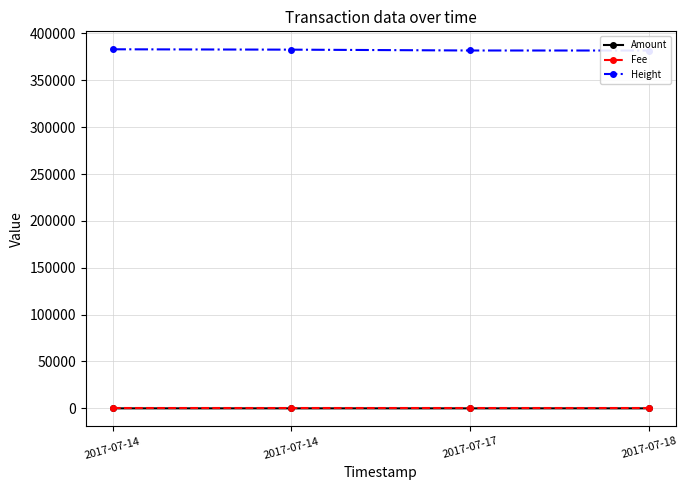

List the labels in order of Amount value, smallest first.

2017-07-14, 2017-07-17, 2017-07-14, 2017-07-18